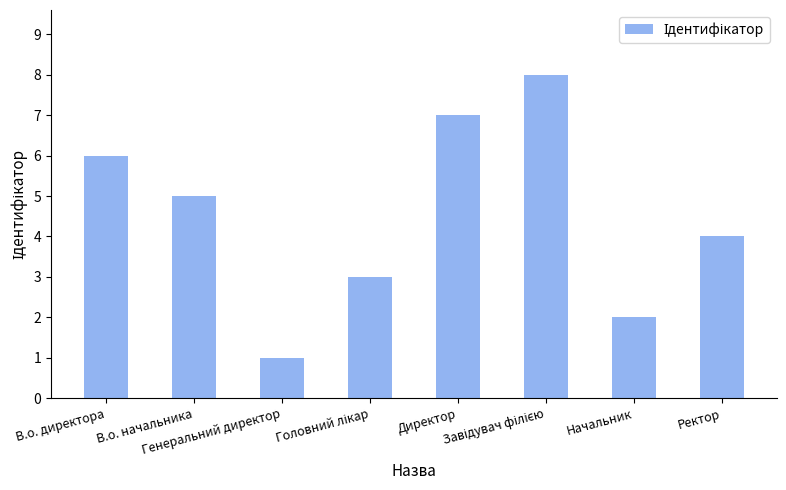

The value at В.о. начальника is 9. True or false?

False